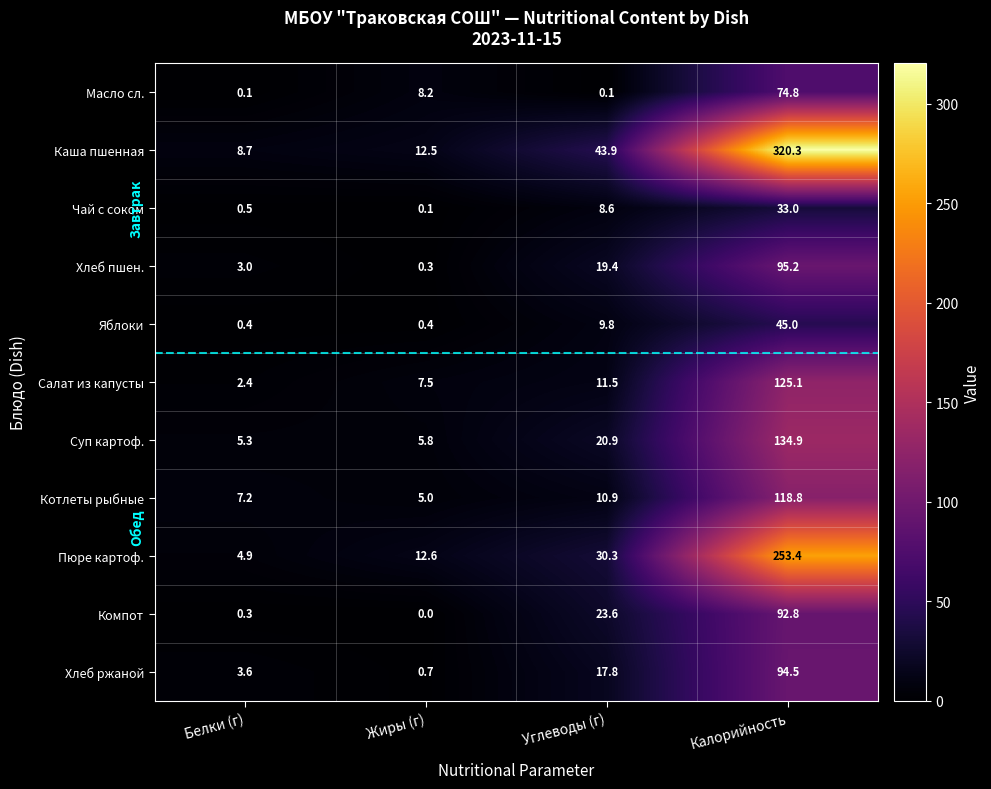

How many categories are shown in the chart?

4